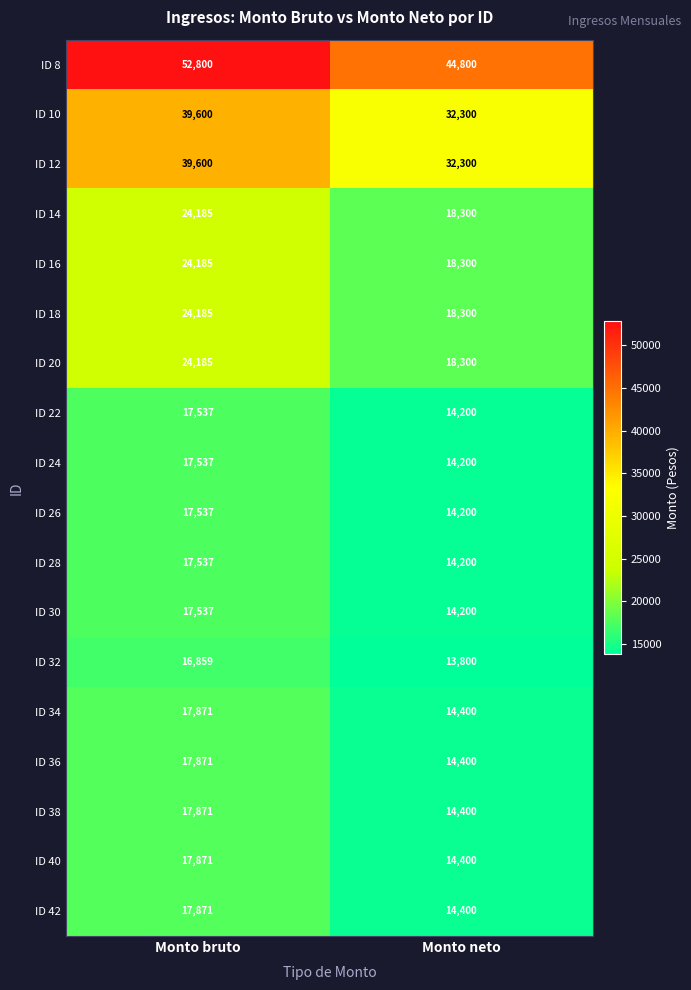

What is the highest value of the ID 26 series?

17537